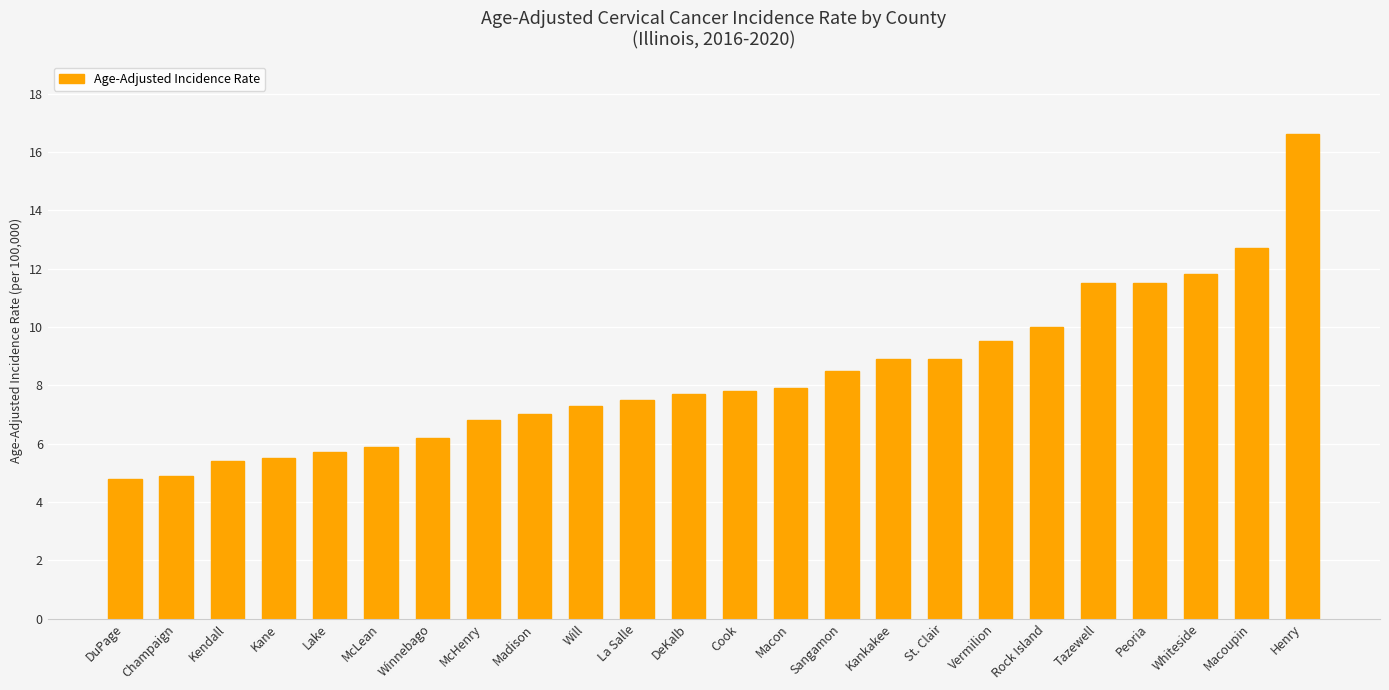

True or false: the data shows 11.8 at Whiteside.

True